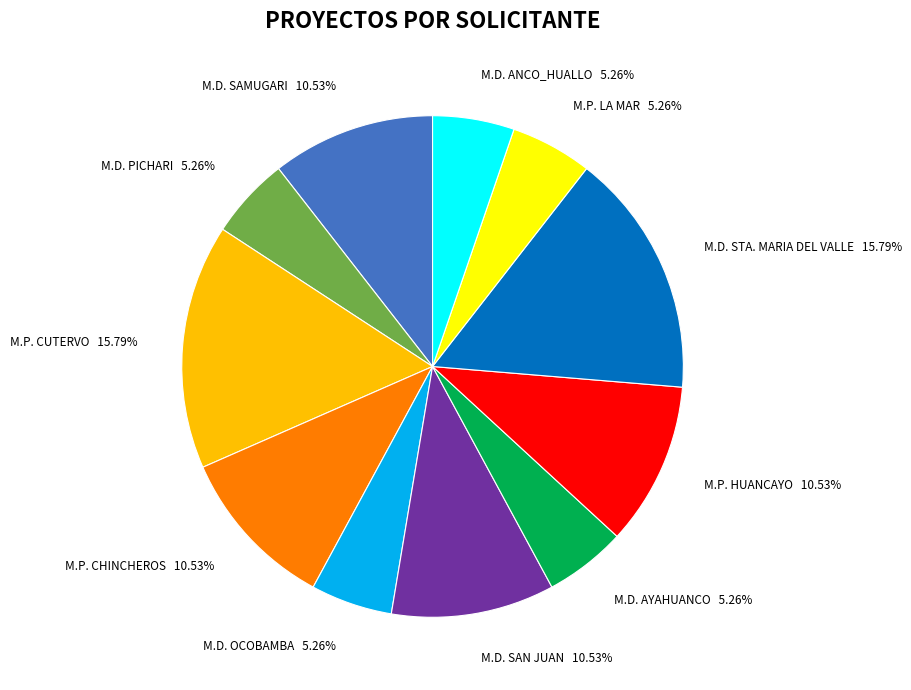

To the nearest percent, what is the average slice percentage?

9%